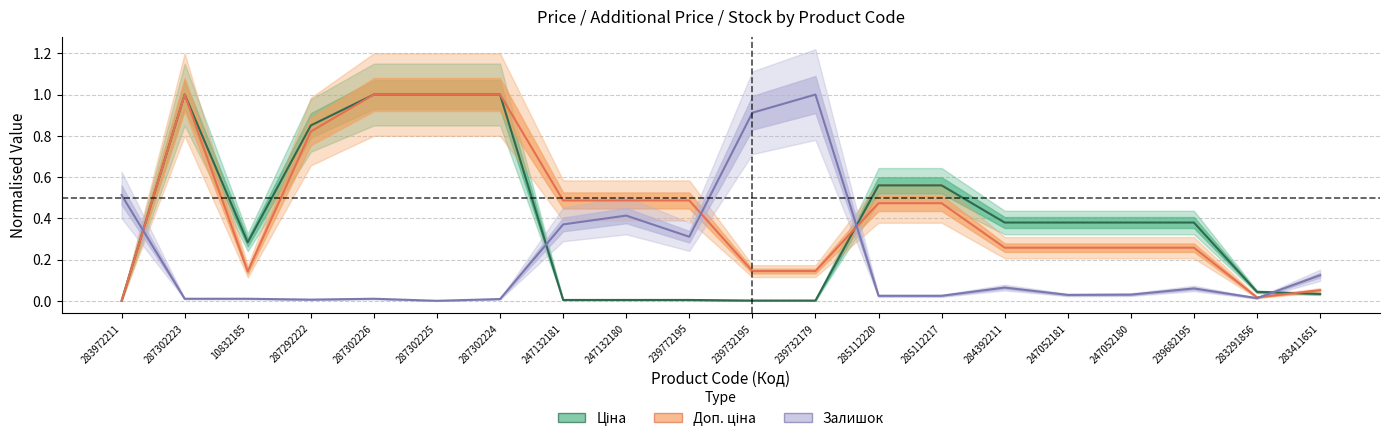

Rank the series by their average value, from lowest to highest.

Залишок, Ціна, Доп. ціна